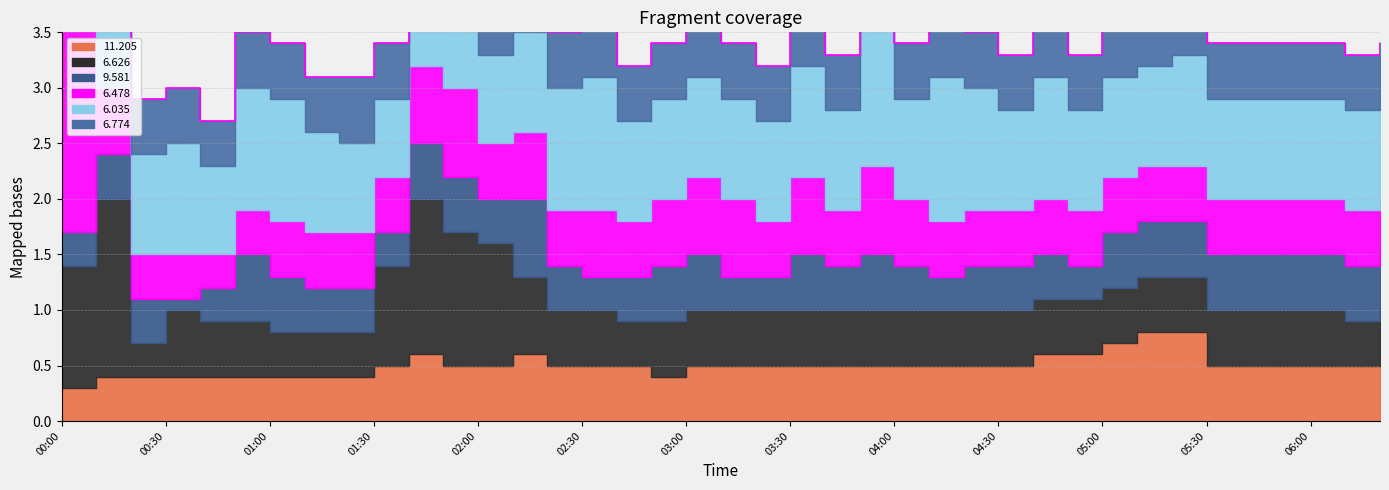

What is the label of the 21st point from the right?

03:00